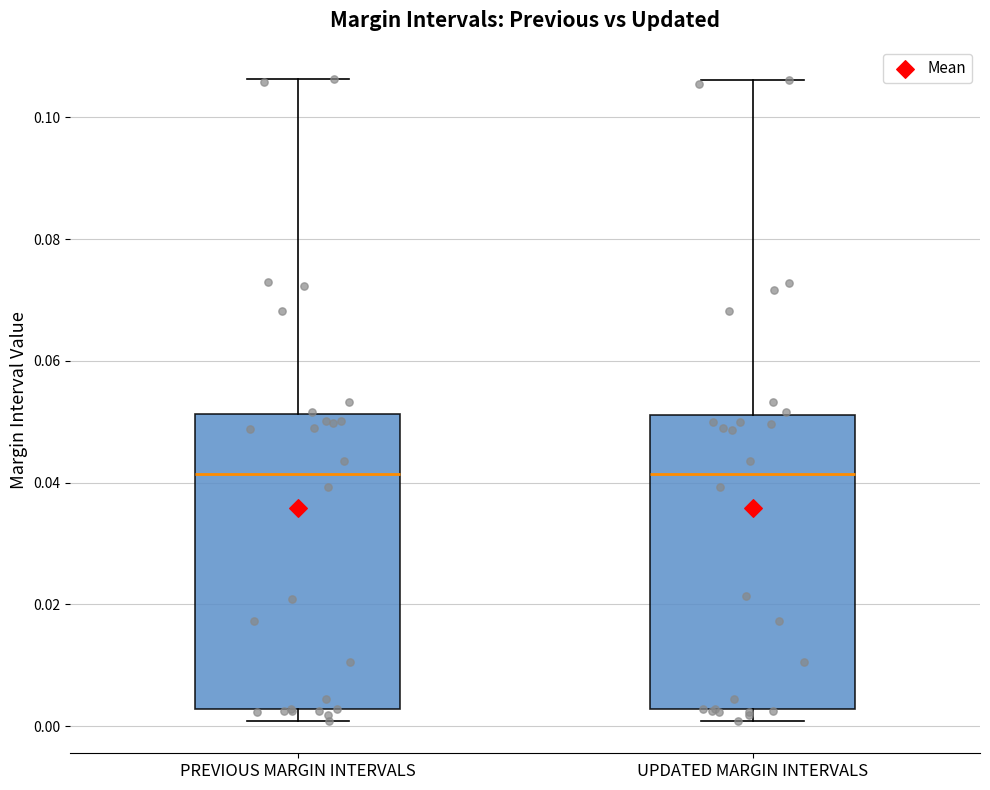

Reading left to right, read every box against the y-axis: the position of its median line, the range the box covers, and the ends of its whiskers. The values are not printed on the chart, so give them approximately, as read against the axis.

PREVIOUS MARGIN INTERVALS: median 0.042, box 0.002 to 0.052, whiskers 0.000 to 0.106
UPDATED MARGIN INTERVALS: median 0.042, box 0.002 to 0.052, whiskers 0.000 to 0.106